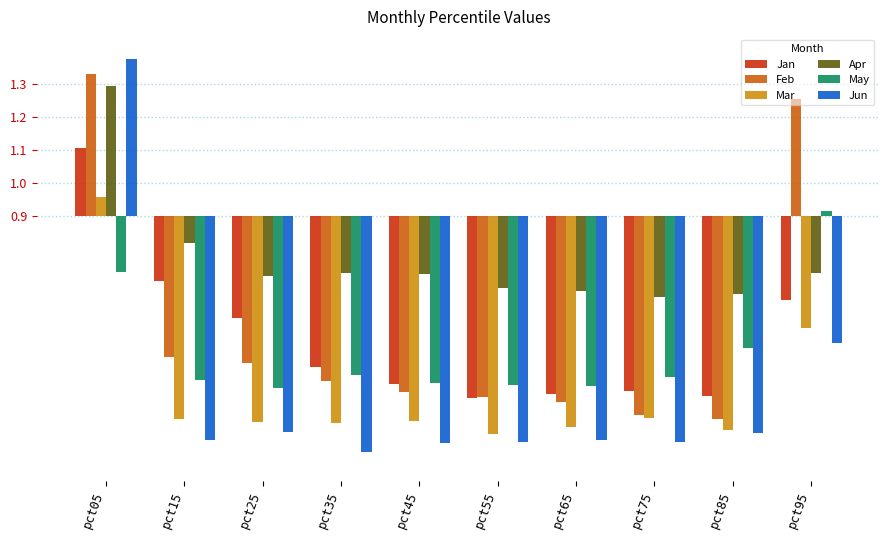

Reading left to right, extract all data points from this chart.

Jan: 0.2	-0.2	-0.3	-0.5	-0.5	-0.5	-0.5	-0.5	-0.5	-0.3
Feb: 0.4	-0.4	-0.4	-0.5	-0.5	-0.5	-0.6	-0.6	-0.6	0.4
Mar: 0.1	-0.6	-0.6	-0.6	-0.6	-0.7	-0.6	-0.6	-0.6	-0.3
Apr: 0.4	-0.1	-0.2	-0.2	-0.2	-0.2	-0.2	-0.2	-0.2	-0.2
May: -0.2	-0.5	-0.5	-0.5	-0.5	-0.5	-0.5	-0.5	-0.4	0.0
Jun: 0.5	-0.7	-0.7	-0.7	-0.7	-0.7	-0.7	-0.7	-0.7	-0.4